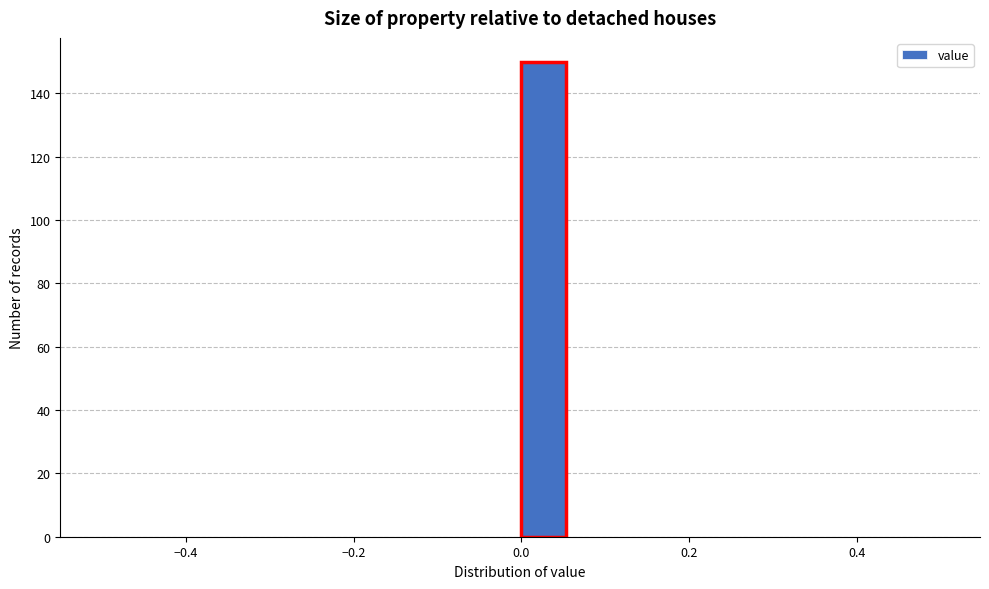

Around what value on the x-axis is the tallest bar? Give the approximate position of its centre, as read against the axis.

0.02